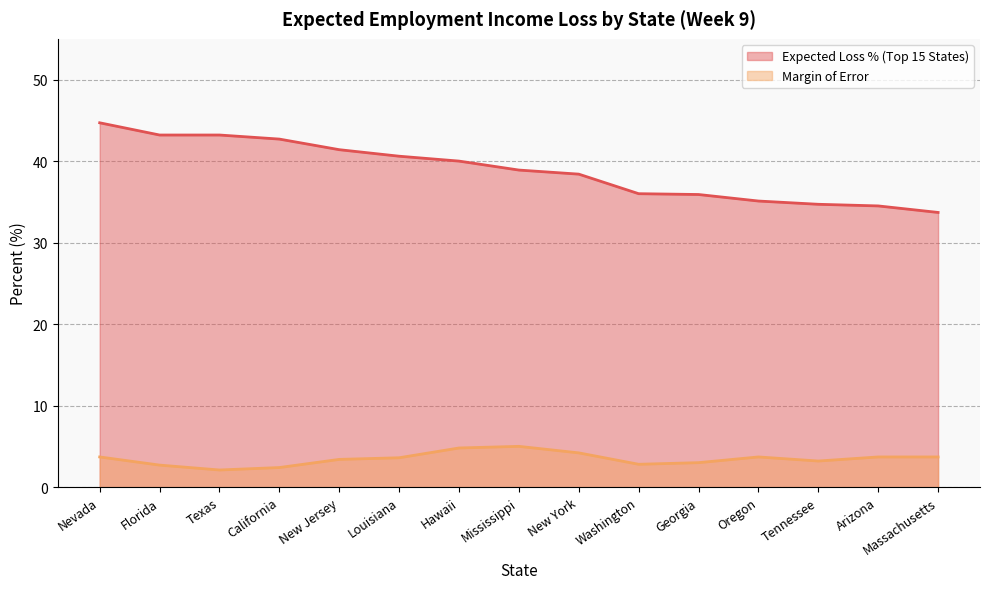

What is the label of the 1st point from the right?

Massachusetts